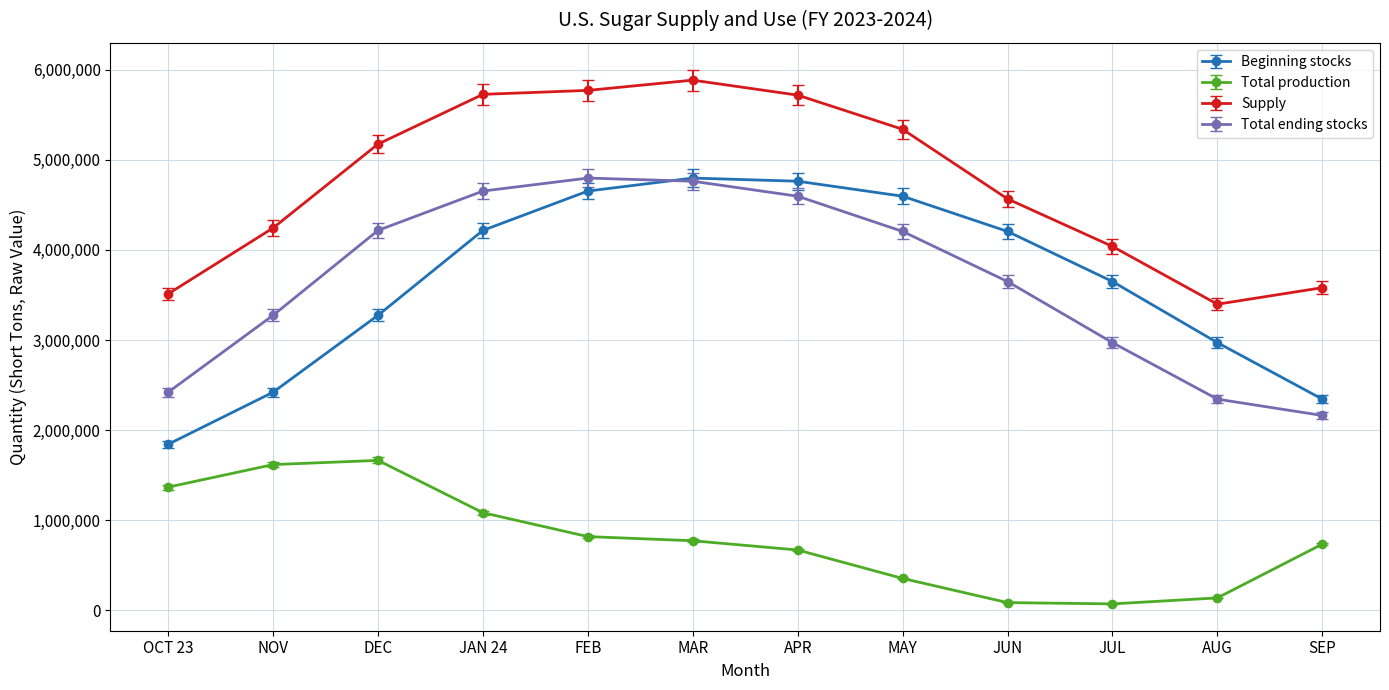

What is the highest value of the Total production series?

1663539